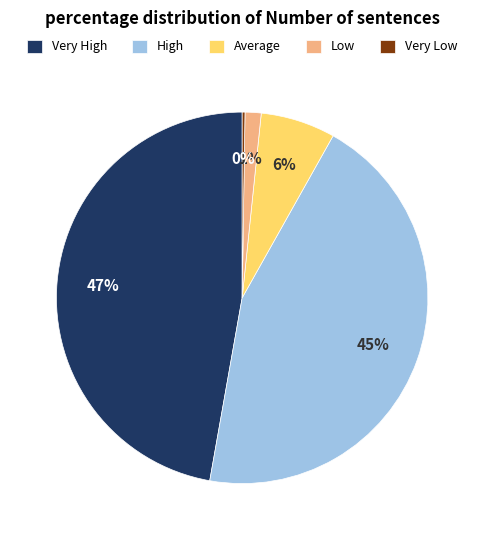

Is it true that Very High is 47% of the pie?

True